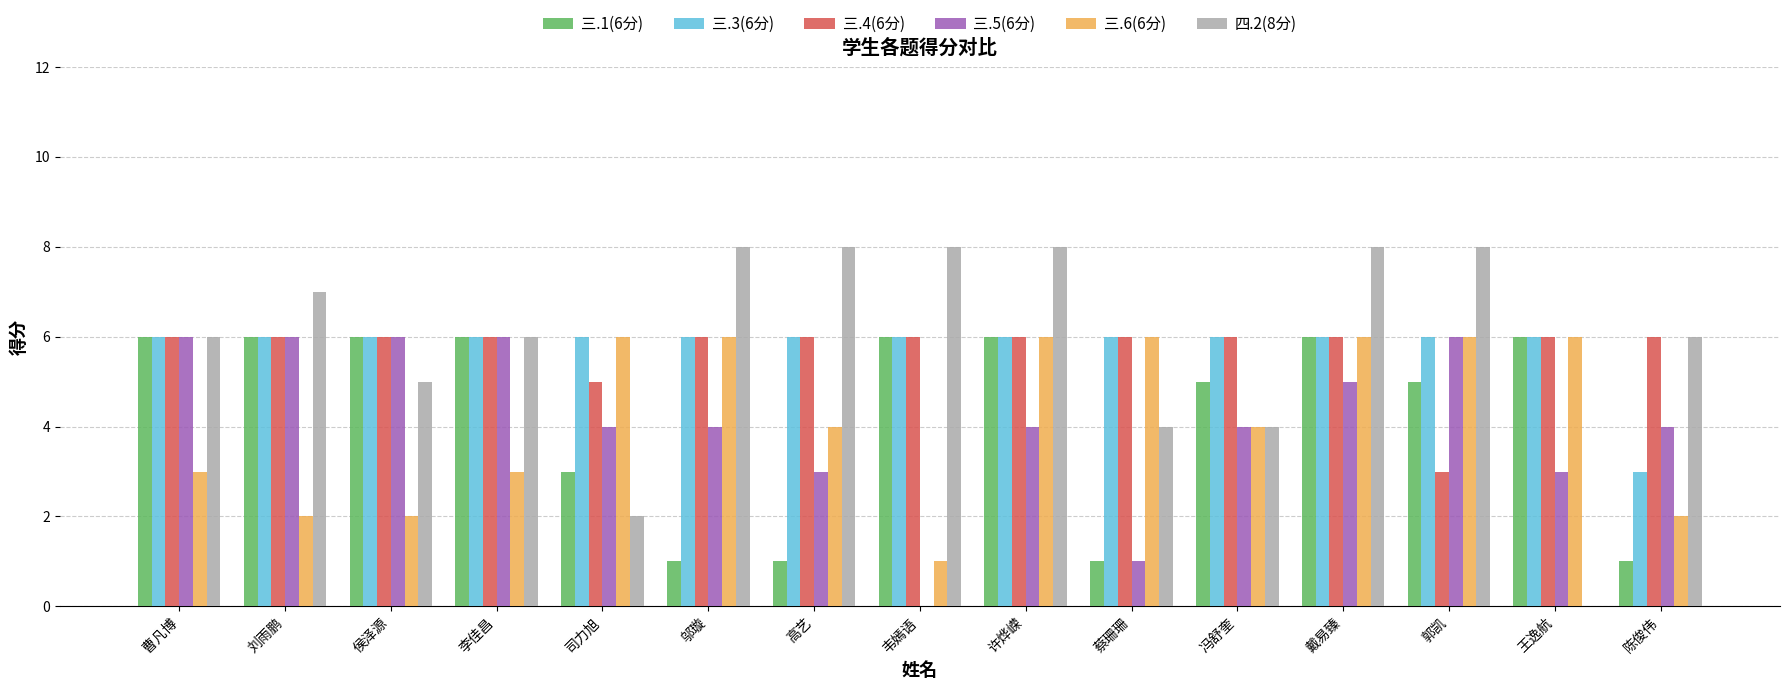

What is the average value of the 三.3(6分) series?

6